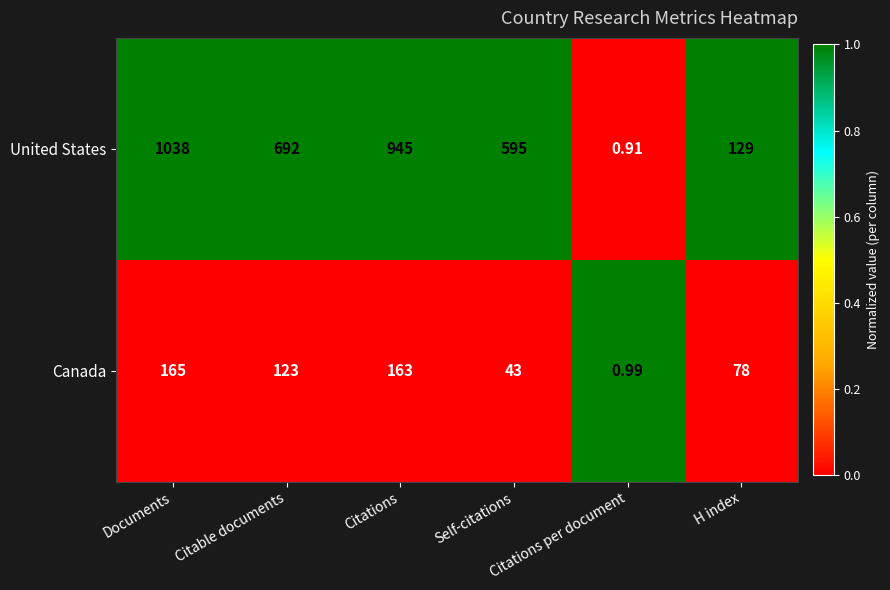

Which series has the largest total across all categories?

United States